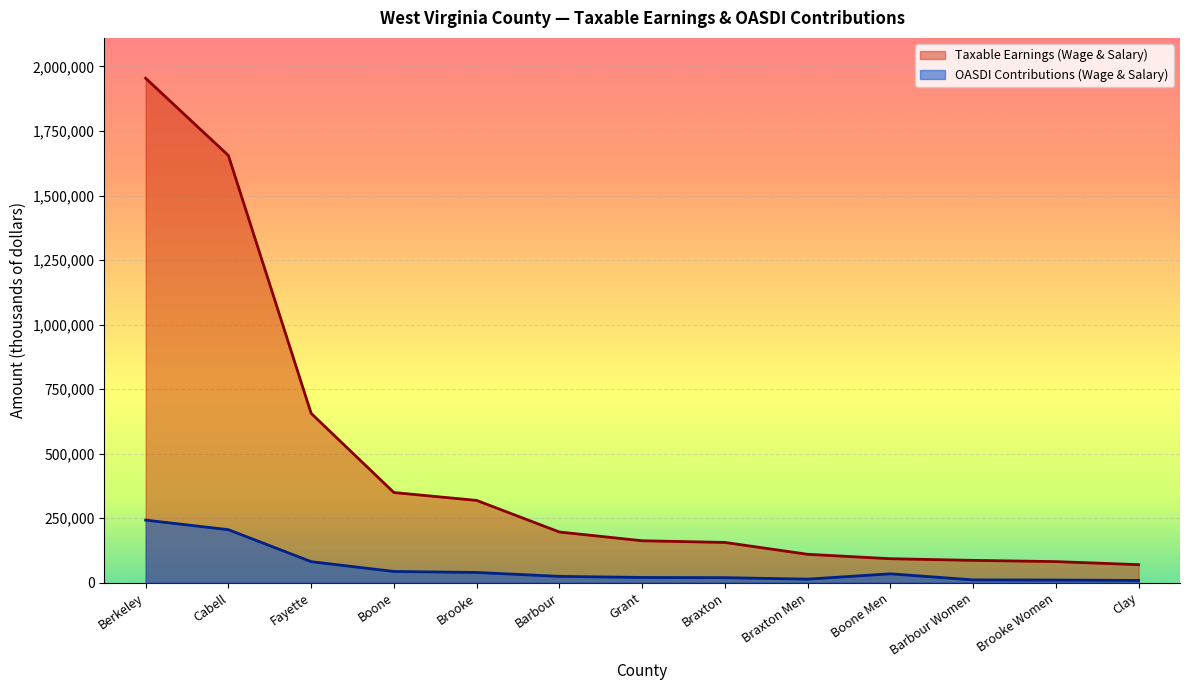

At how many categories does at least one series exceed 1518228?

2